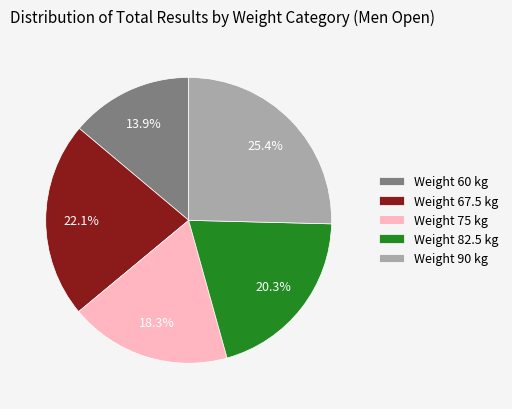

Between Weight 67.5 kg and Weight 75 kg, which is larger?

Weight 67.5 kg